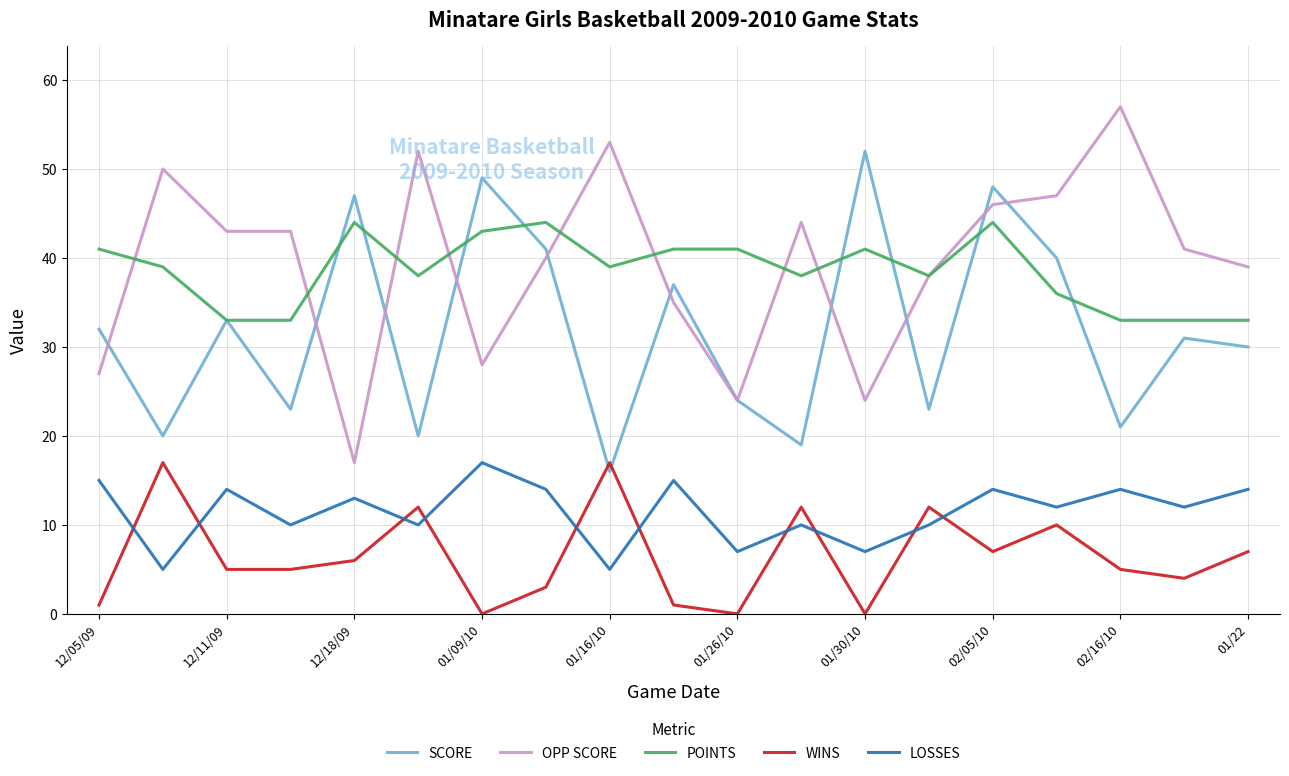

Reading right to left, list all the values displayed in this chart.

SCORE: 30	31	21	40	48	23	52	19	24	37	16	41	49	20	47	23	33	20	32
OPP SCORE: 39	41	57	47	46	38	24	44	24	35	53	40	28	52	17	43	43	50	27
POINTS: 33	33	33	36	44	38	41	38	41	41	39	44	43	38	44	33	33	39	41
WINS: 7	4	5	10	7	12	0	12	0	1	17	3	0	12	6	5	5	17	1
LOSSES: 14	12	14	12	14	10	7	10	7	15	5	14	17	10	13	10	14	5	15